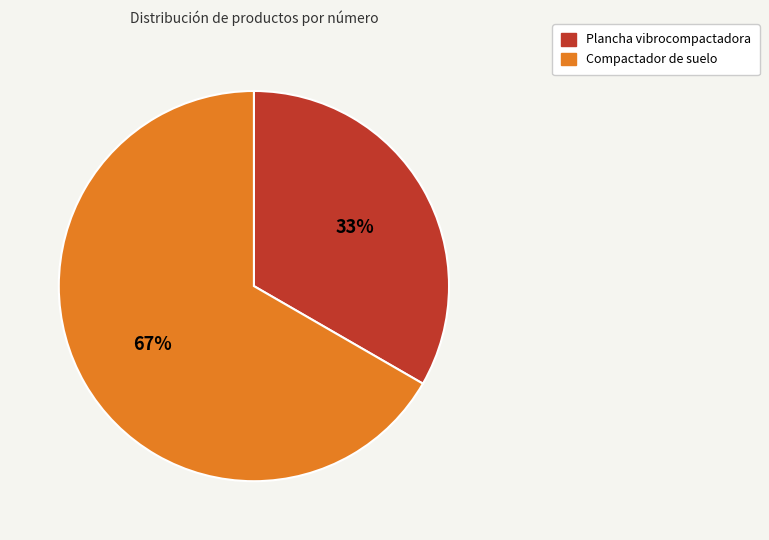

How many slices are in this pie chart?

2